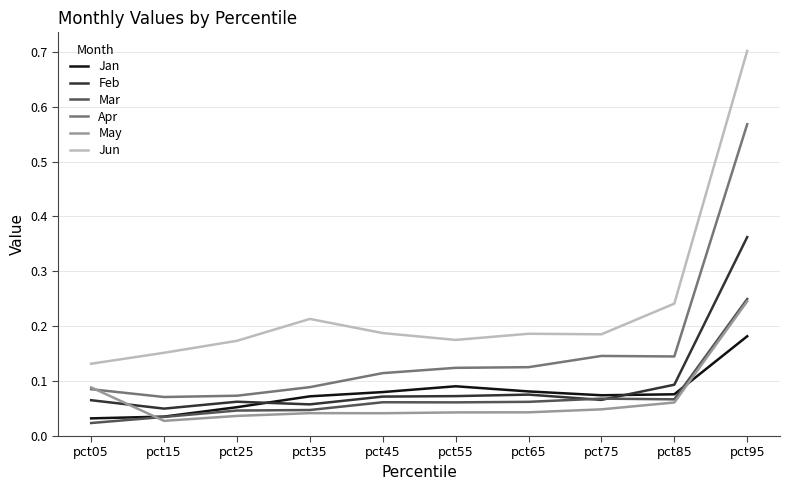

The value of Jan at pct75 is 0.1. True or false?

True